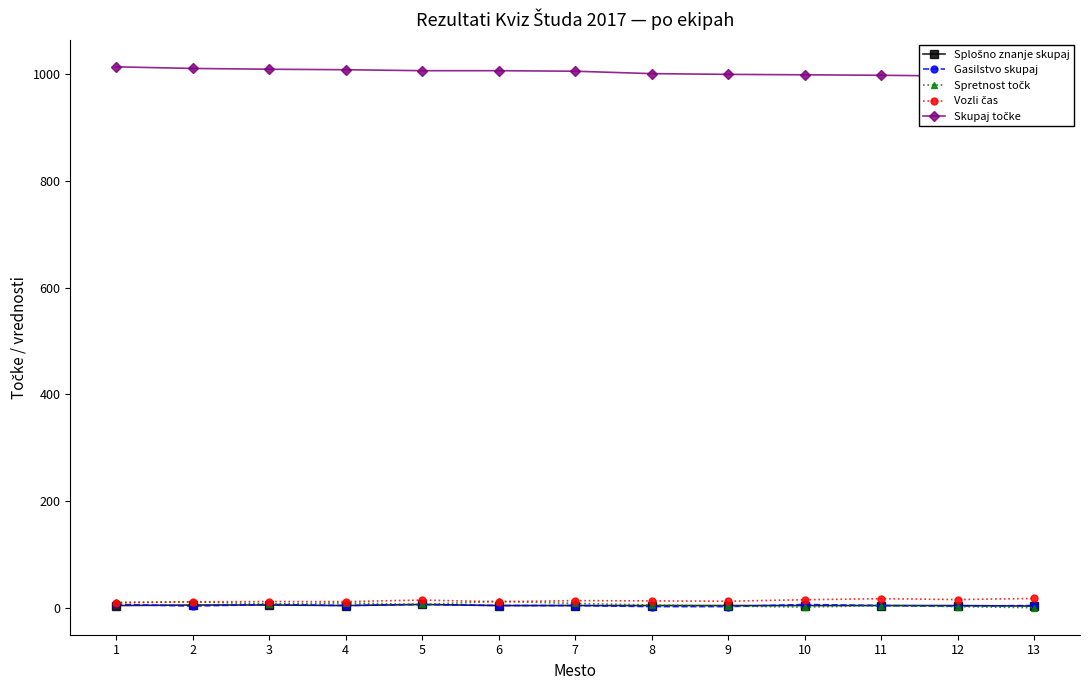

Reading right to left, transcribe all the data shown in this chart.

Splošno znanje skupaj: 13=4.0	12=5.0	11=5.0	10=5.0	9=5.0	8=5.0	7=5.0	6=5.0	5=7.0	4=5.0	3=6.0	2=6.0	1=5.0
Gasilstvo skupaj: 13=5.0	12=4.0	11=5.0	10=7.0	9=3.0	8=3.0	7=5.0	6=5.0	5=7.0	4=5.0	3=7.0	2=4.0	1=7.0
Spretnost točk: 13=1.0	12=3.0	11=5.0	10=2.0	9=4.0	8=6.0	7=9.0	6=13.0	5=7.0	4=10.0	3=8.0	2=12.0	1=11.0
Vozli čas: 13=18.2	12=16.2	11=17.8	10=15.9	9=13.1	8=13.7	7=14.2	6=12.2	5=15.2	4=12.4	3=12.5	2=12.0	1=10.0
Skupaj točke: 13=991.8	12=995.8	11=997.2	10=998.1	9=998.9	8=1000.3	7=1004.8	6=1005.8	5=1005.8	4=1007.6	3=1008.5	2=1010.0	1=1013.0